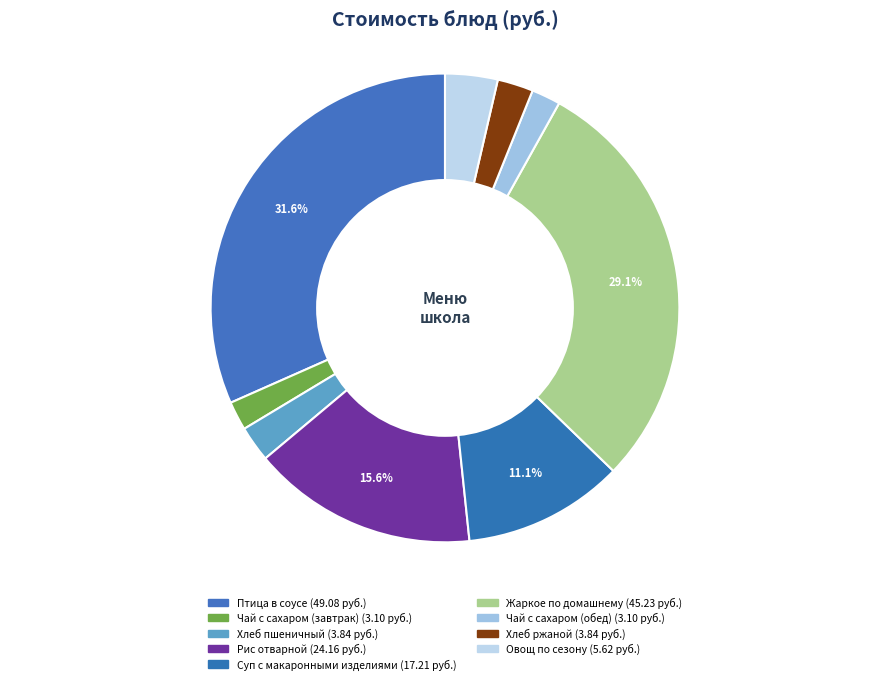

Is it true that Чай с сахаром (завтрак) is 2% of the pie?

True